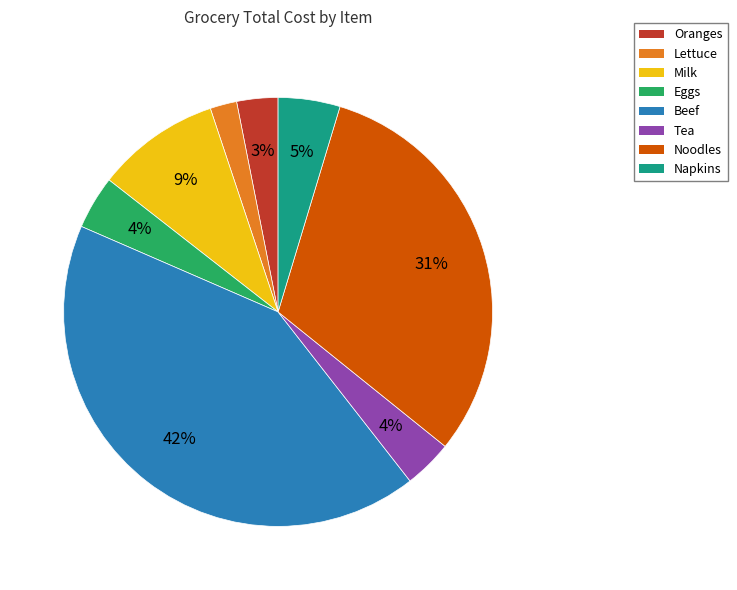

Combined, do Beef and Milk account for over 50%?

Yes